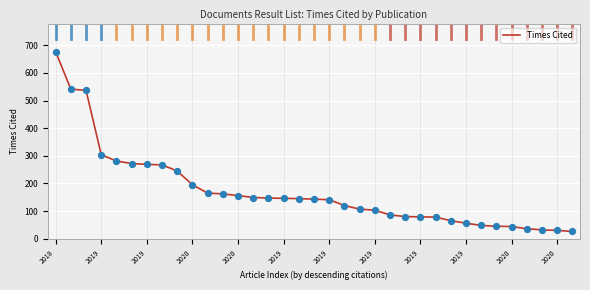

What is the maximum value shown in the chart?

677